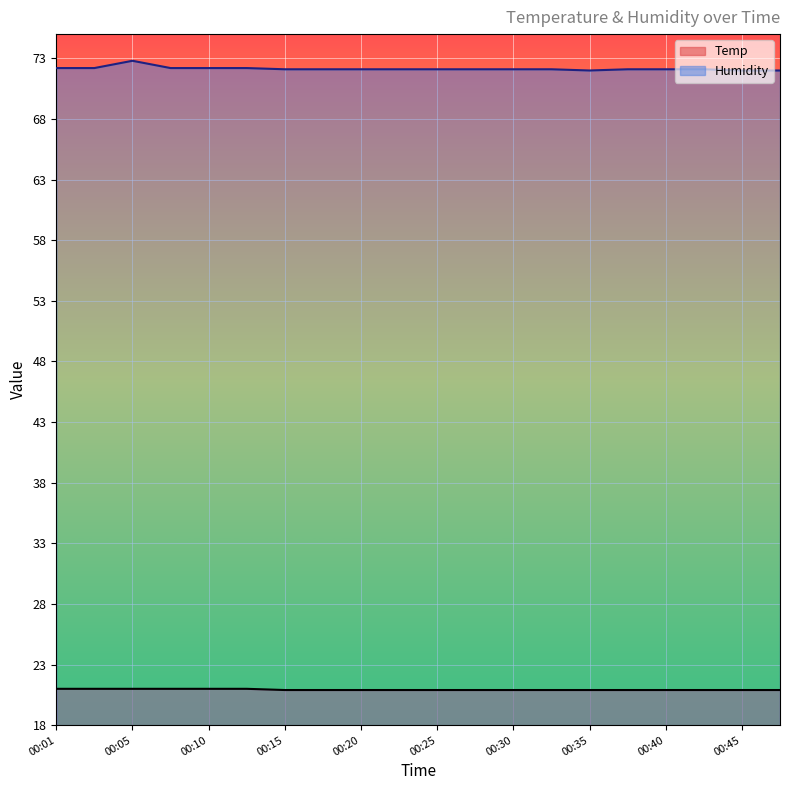

What is the difference between the highest and lowest values at 00:13?

51.2